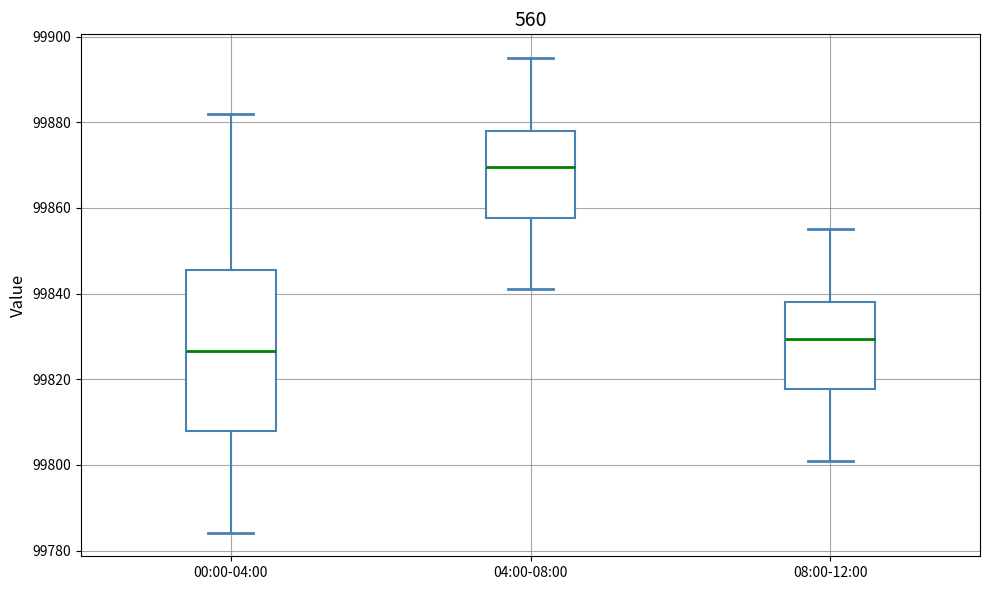

Where is the lower edge of the box for 00:00-04:00 on the y-axis? The values are not printed on the chart, so give them approximately, as read against the axis.

99808